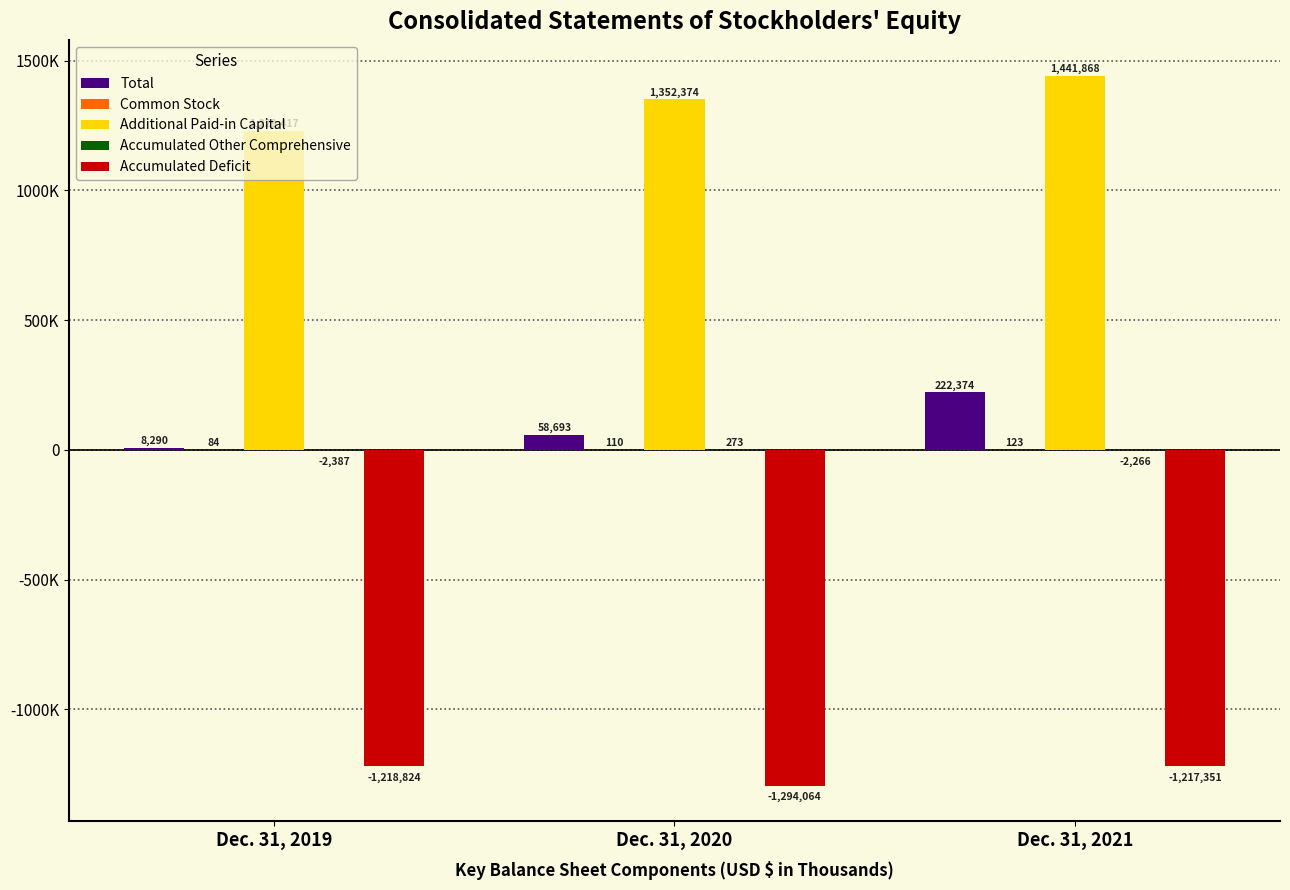

Reading left to right, transcribe all the data shown in this chart.

Total: Dec. 31, 2019=8290	Dec. 31, 2020=58693	Dec. 31, 2021=222374
Common Stock: Dec. 31, 2019=84	Dec. 31, 2020=110	Dec. 31, 2021=123
Additional Paid-in Capital: Dec. 31, 2019=1229417	Dec. 31, 2020=1352374	Dec. 31, 2021=1441868
Accumulated Other Comprehensive: Dec. 31, 2019=-2387	Dec. 31, 2020=273	Dec. 31, 2021=-2266
Accumulated Deficit: Dec. 31, 2019=-1218824	Dec. 31, 2020=-1294064	Dec. 31, 2021=-1217351